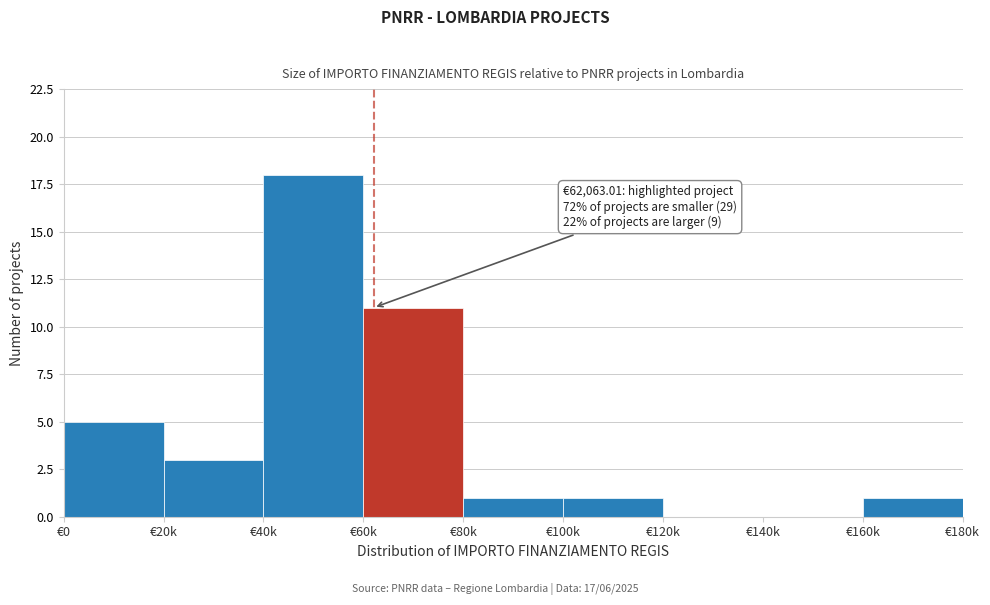

Reading left to right, transcribe all the data shown in this chart.

€0=5	€20k=3	€40k=18	€60k=11	€80k=1	€100k=1	€120k=0	€140k=0	€160k=1